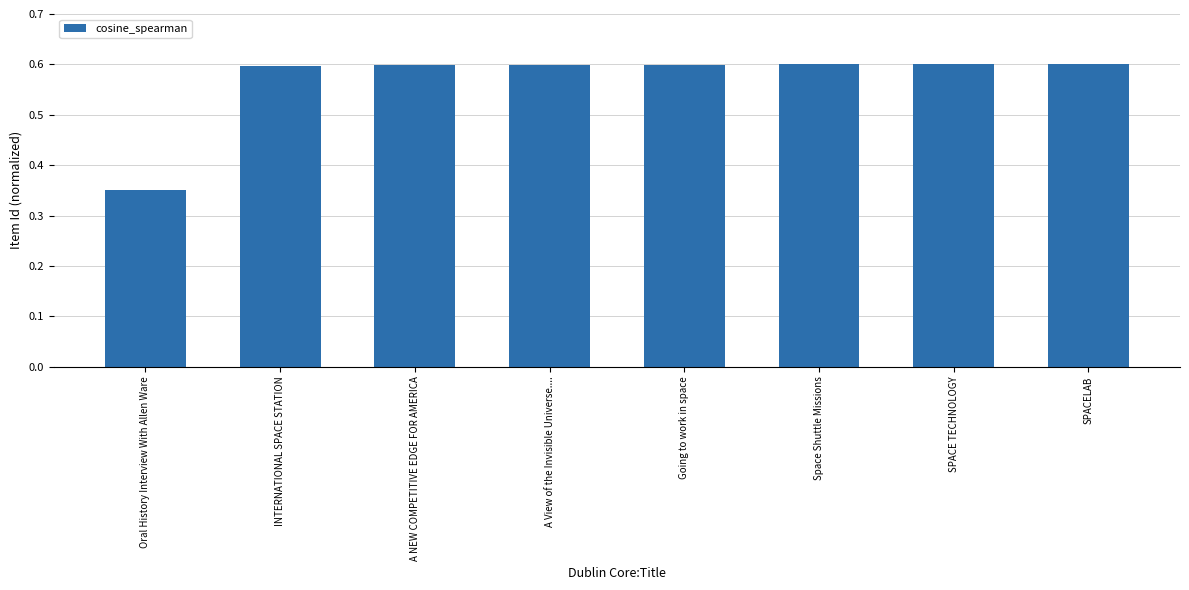

How many bars are there in total?

8